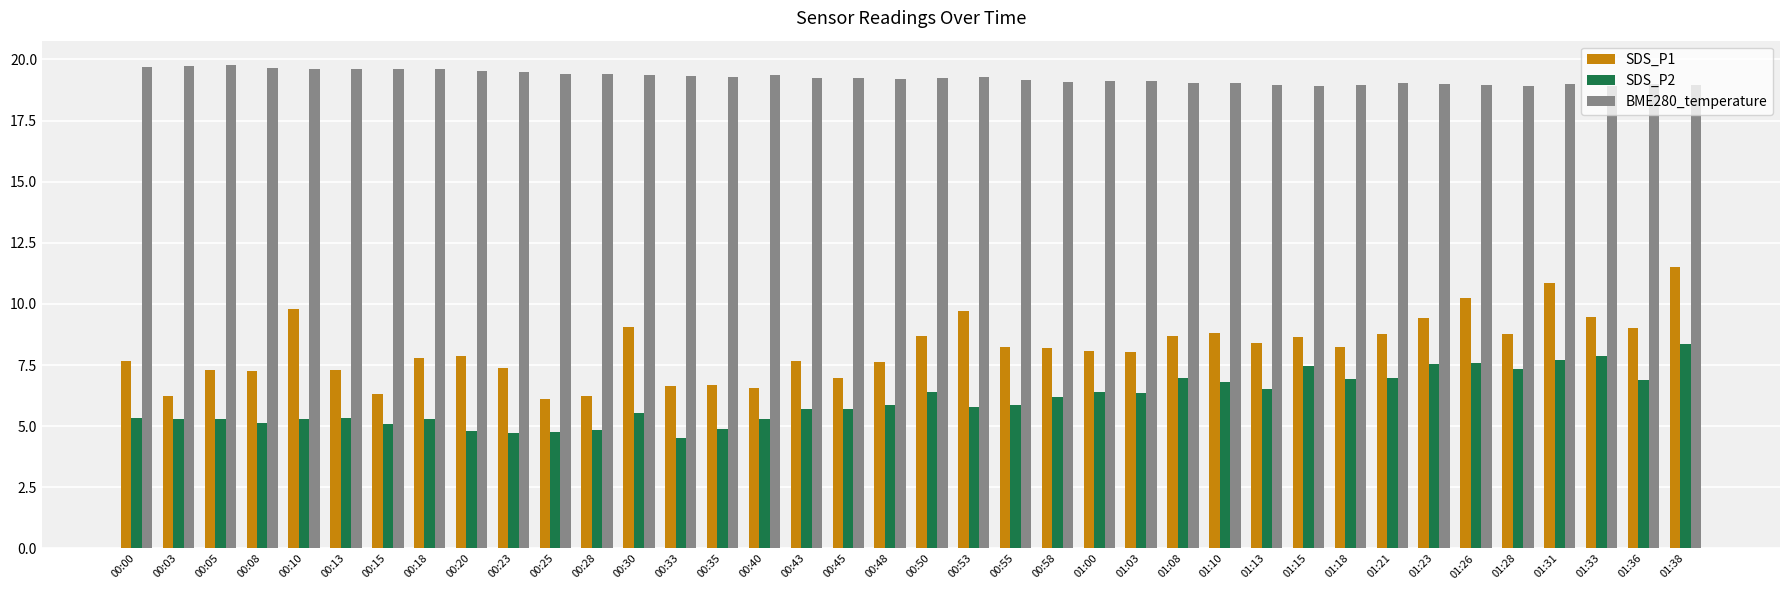

At which label does SDS_P2 reach its peak?

01:38